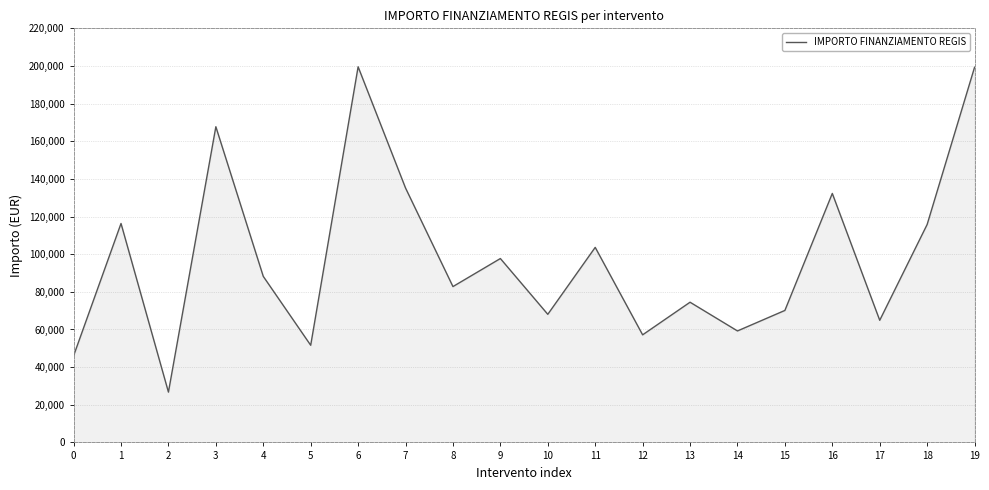

What is the difference between the maximum and minimum values?

172837.8